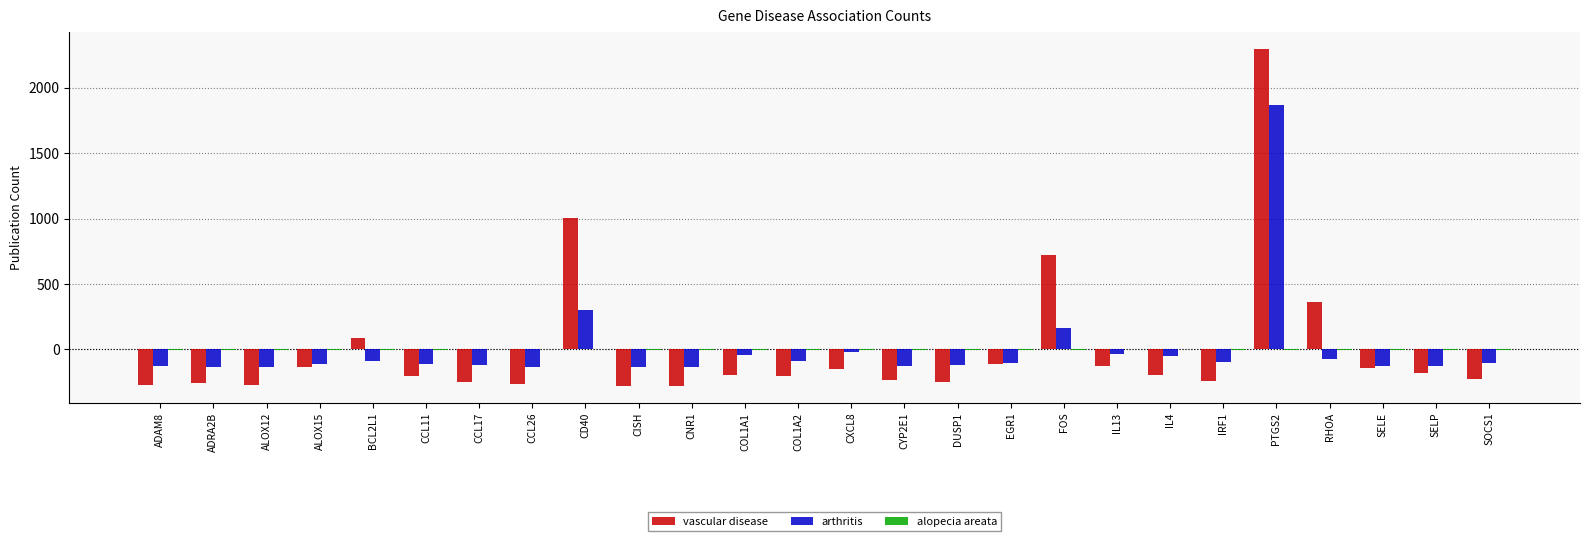

At which category does the chart reach its peak across all series?

PTGS2